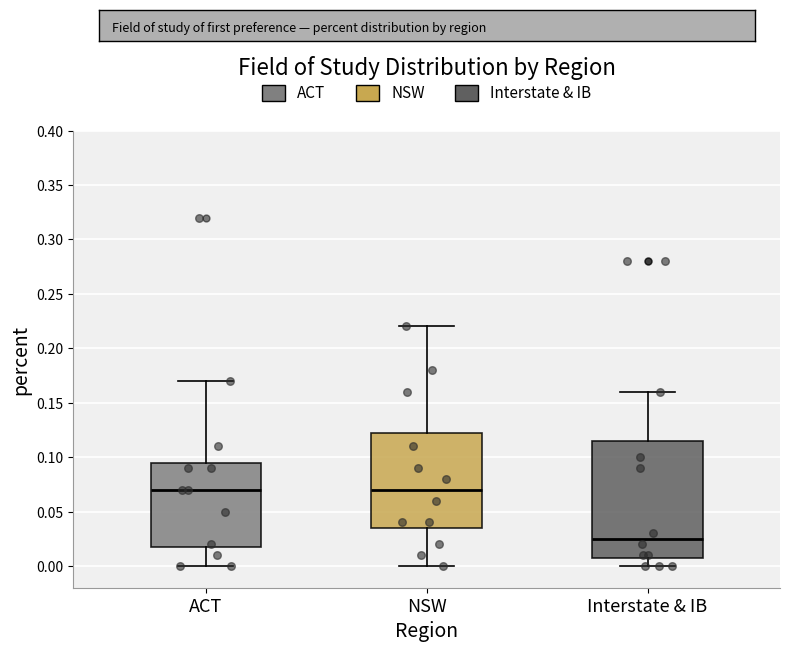

Reading left to right, read every box against the y-axis: the position of its median line, the range the box covers, and the ends of its whiskers. The values are not printed on the chart, so give them approximately, as read against the axis.

ACT: median 0.070, box 0.020 to 0.095, whiskers 0.000 to 0.170
NSW: median 0.070, box 0.035 to 0.125, whiskers 0.000 to 0.220
Interstate & IB: median 0.025, box 0.010 to 0.115, whiskers 0.000 to 0.160